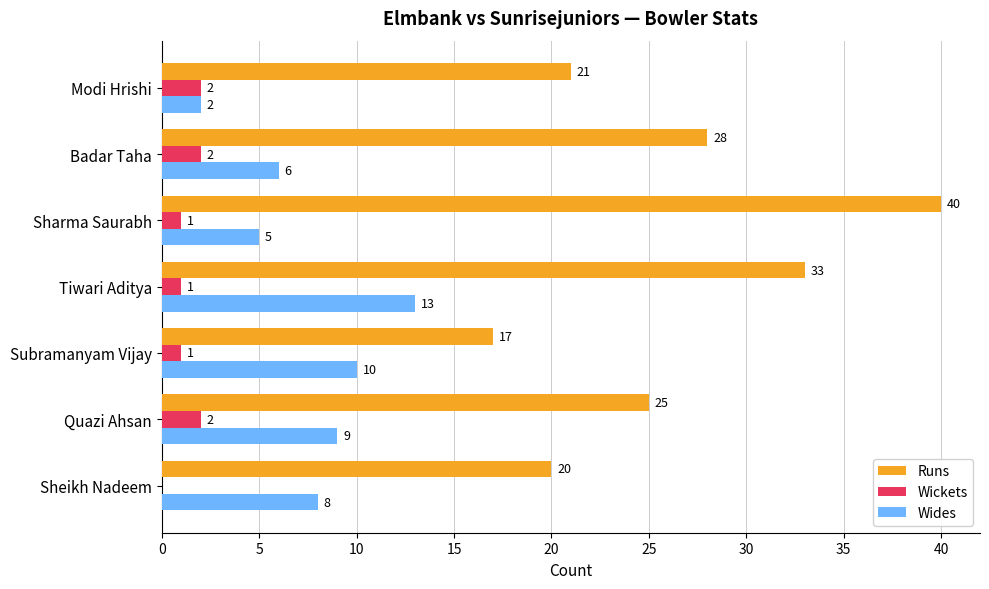

What is the sum of the Wides values at Tiwari Aditya and Sheikh Nadeem?

21